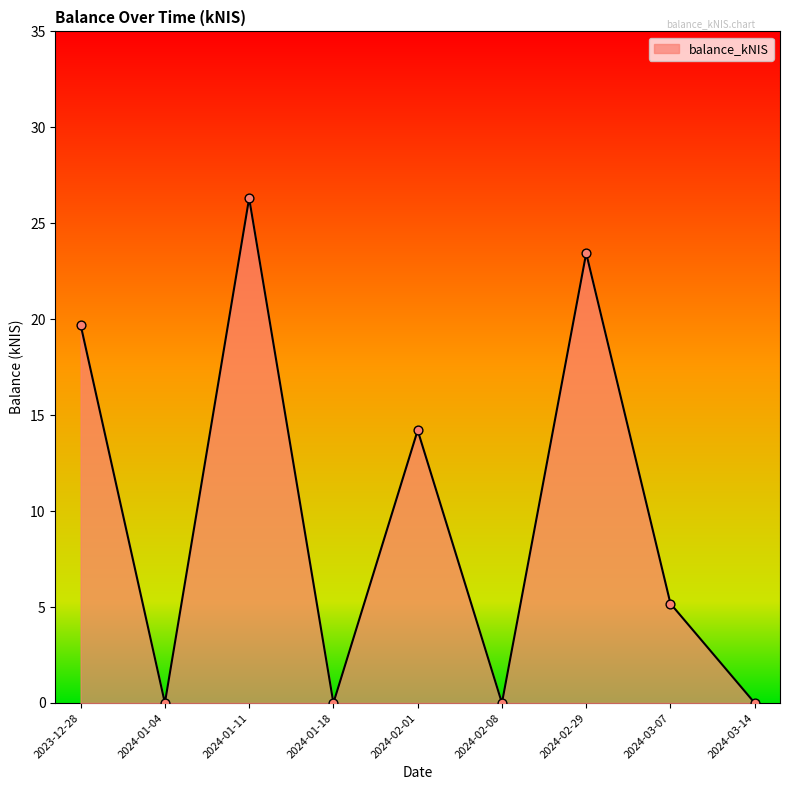

What is the change in value from 2024-01-11 to 2024-02-08?

-26.3